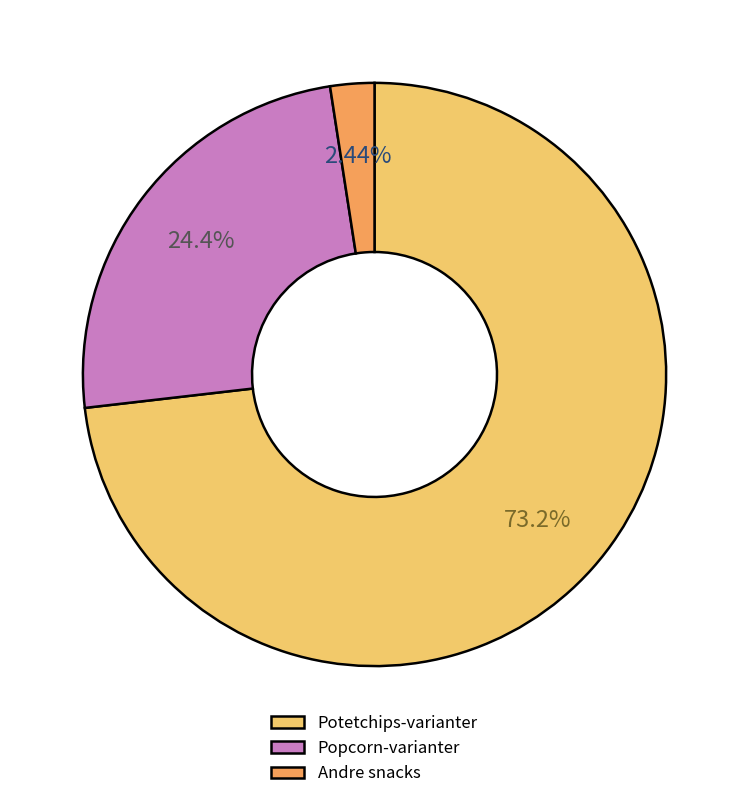

Is there a majority slice in this chart?

Yes